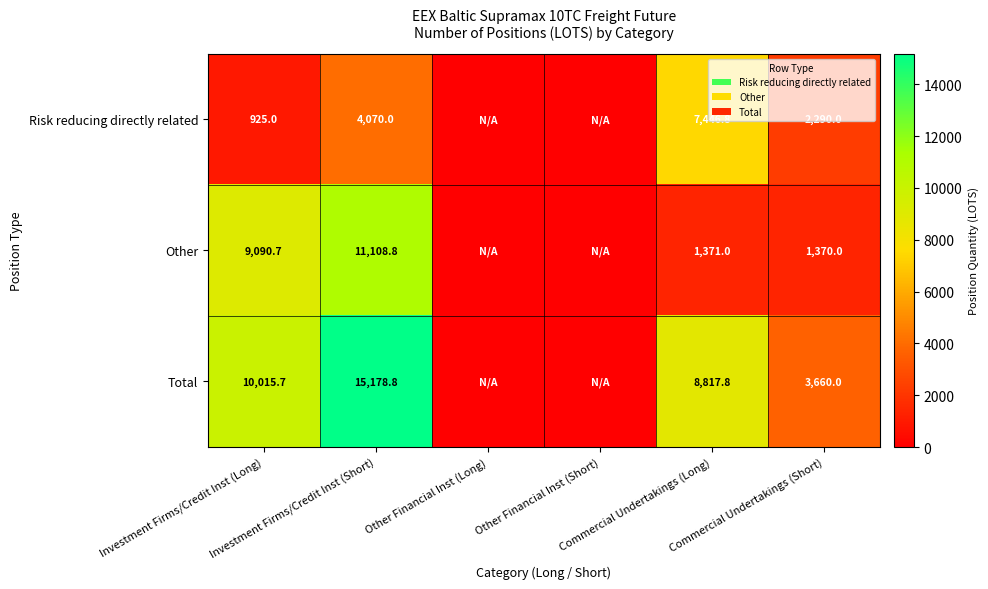

The Other series shows -7102.5 at Other Financial Inst (Short). True or false?

False